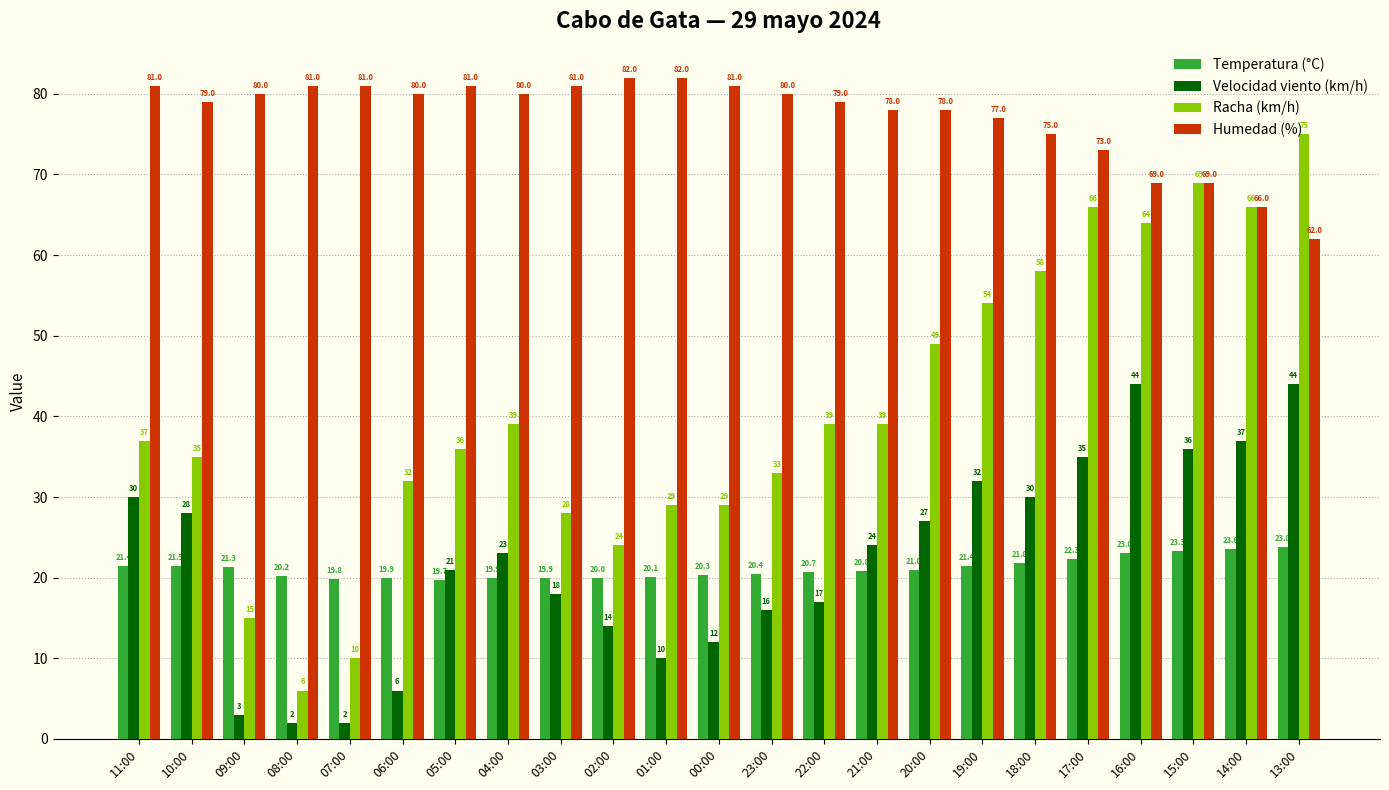

At which label does Racha (km/h) reach its minimum?

08:00